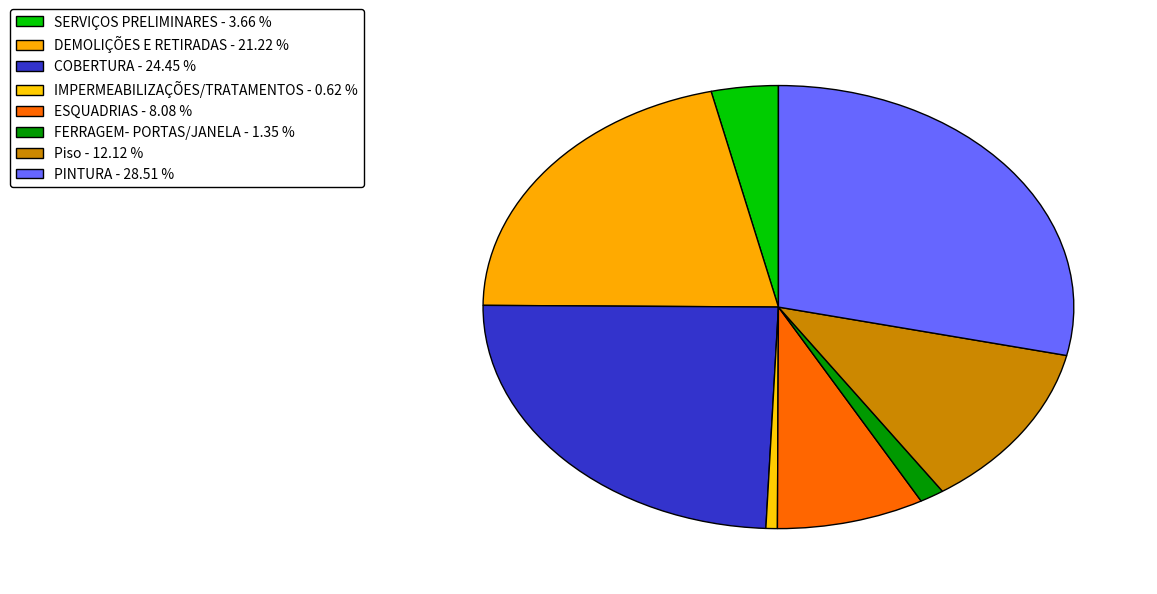

Count the number of slices in the pie.

8